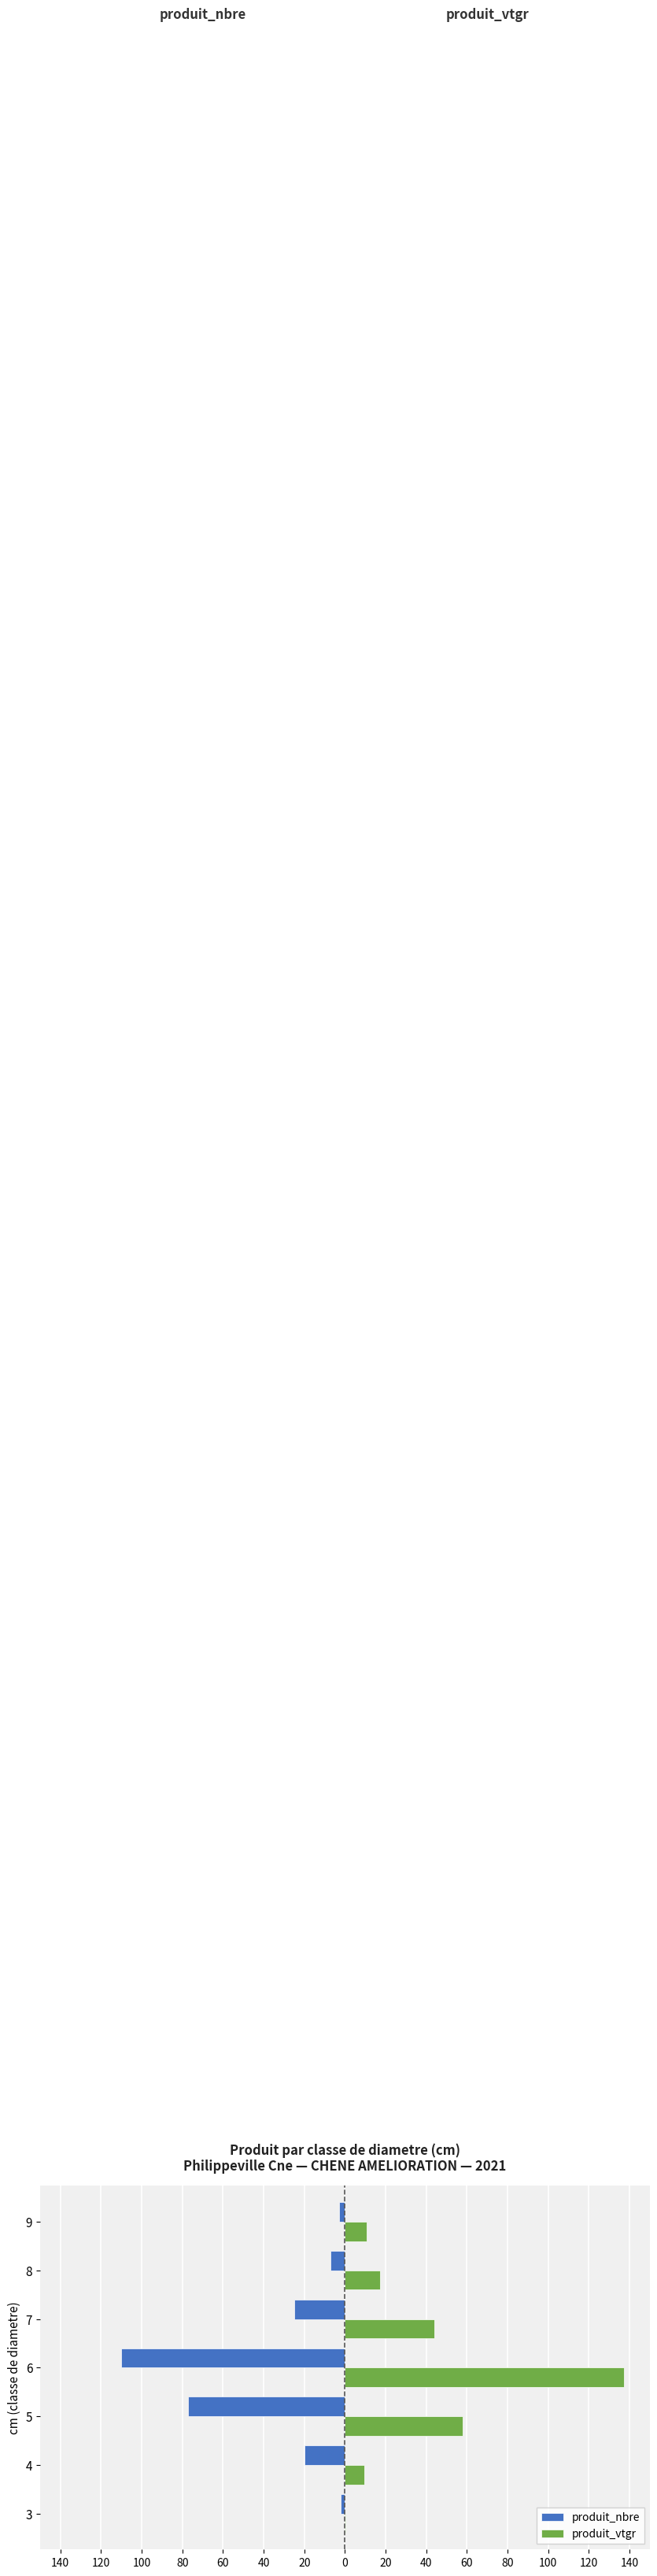

What are all the series names shown in the legend?

produit_nbre, produit_vtgr